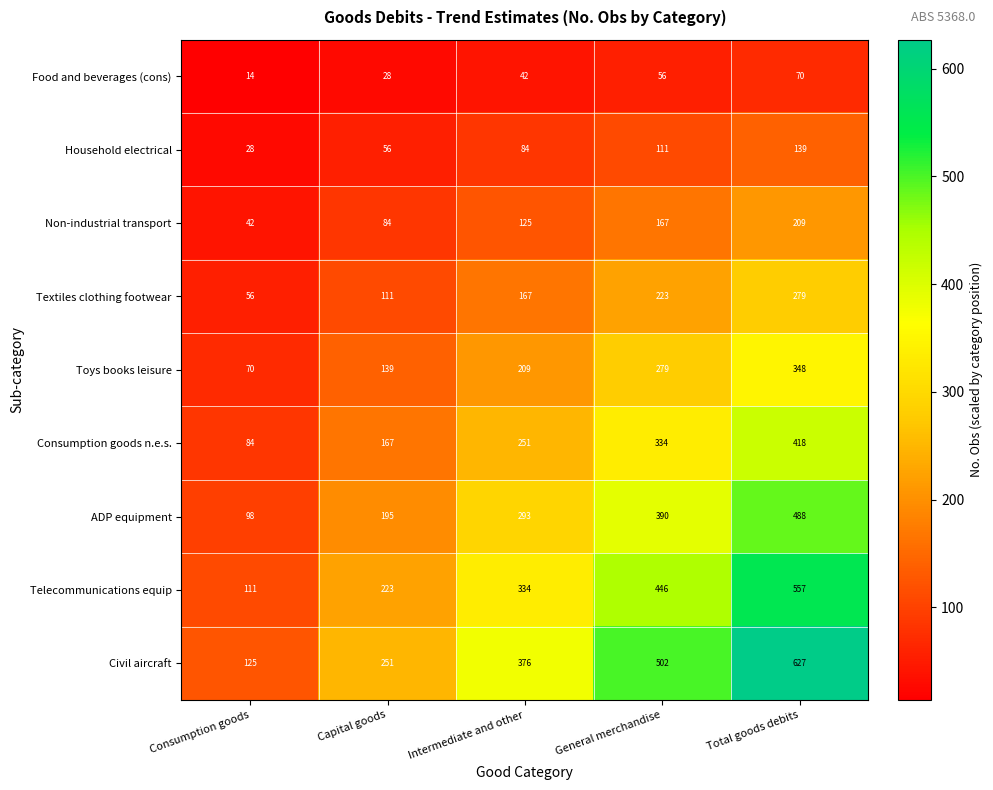

Count the Textiles clothing footwear values in the range 111 to 223.

3